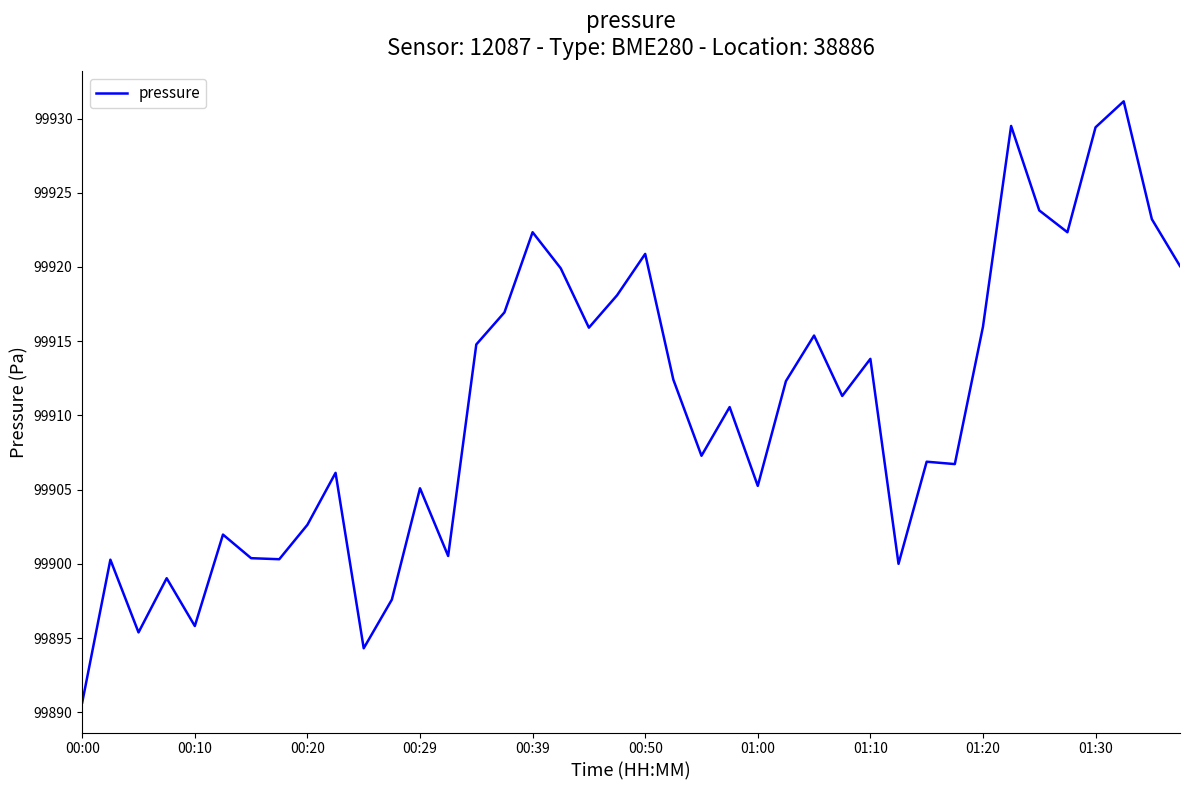

What is the difference between the maximum and minimum values?

40.5